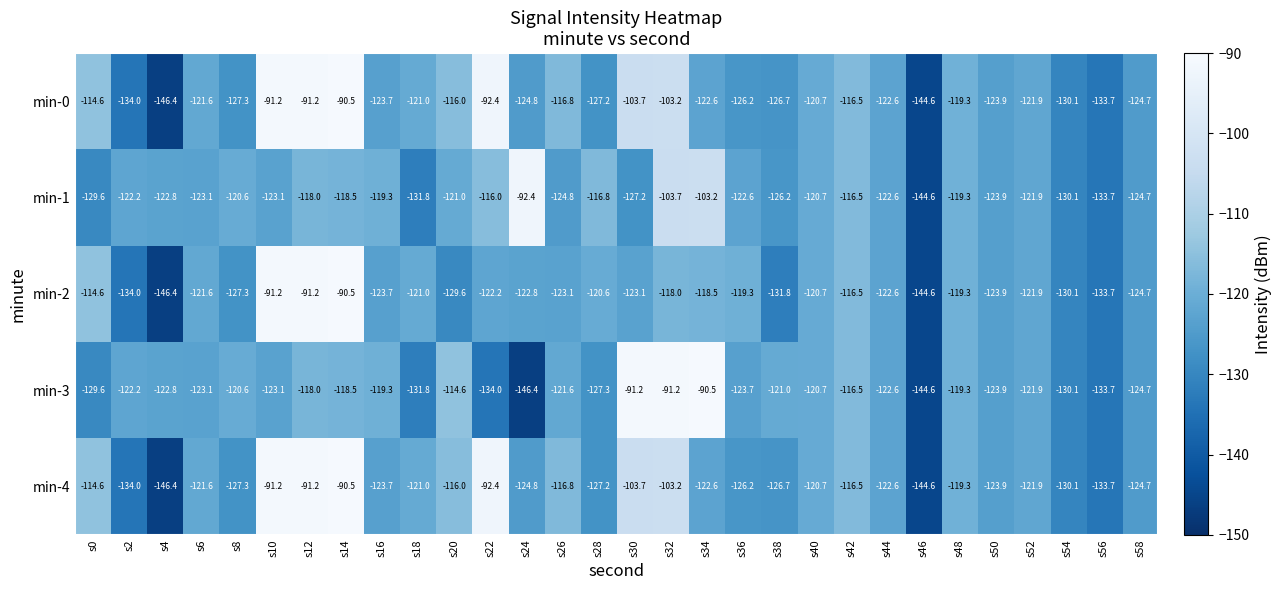

Where does the min-2 series first go above -122?

s0